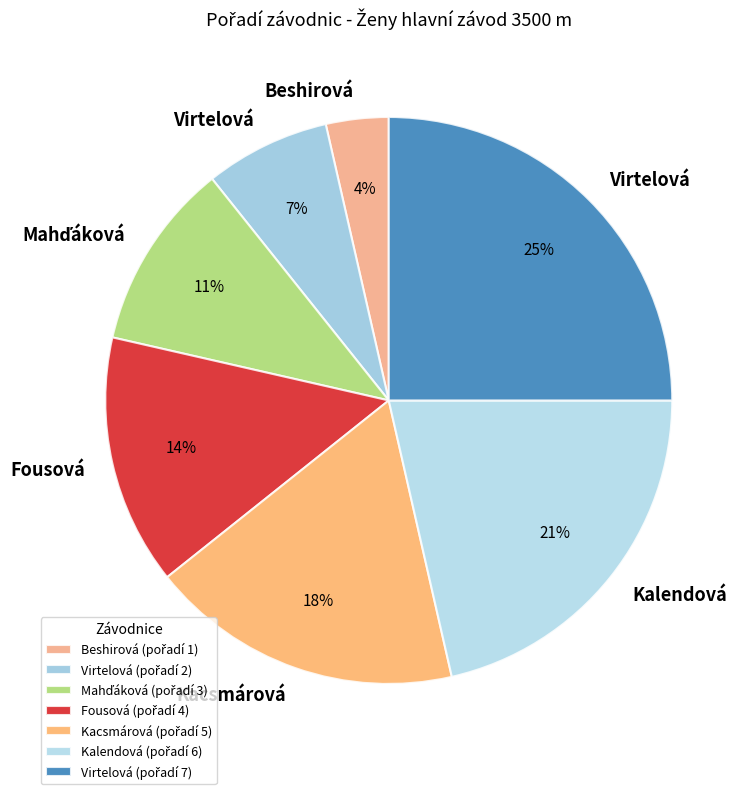

To the nearest percent, what is the average slice percentage?

14%